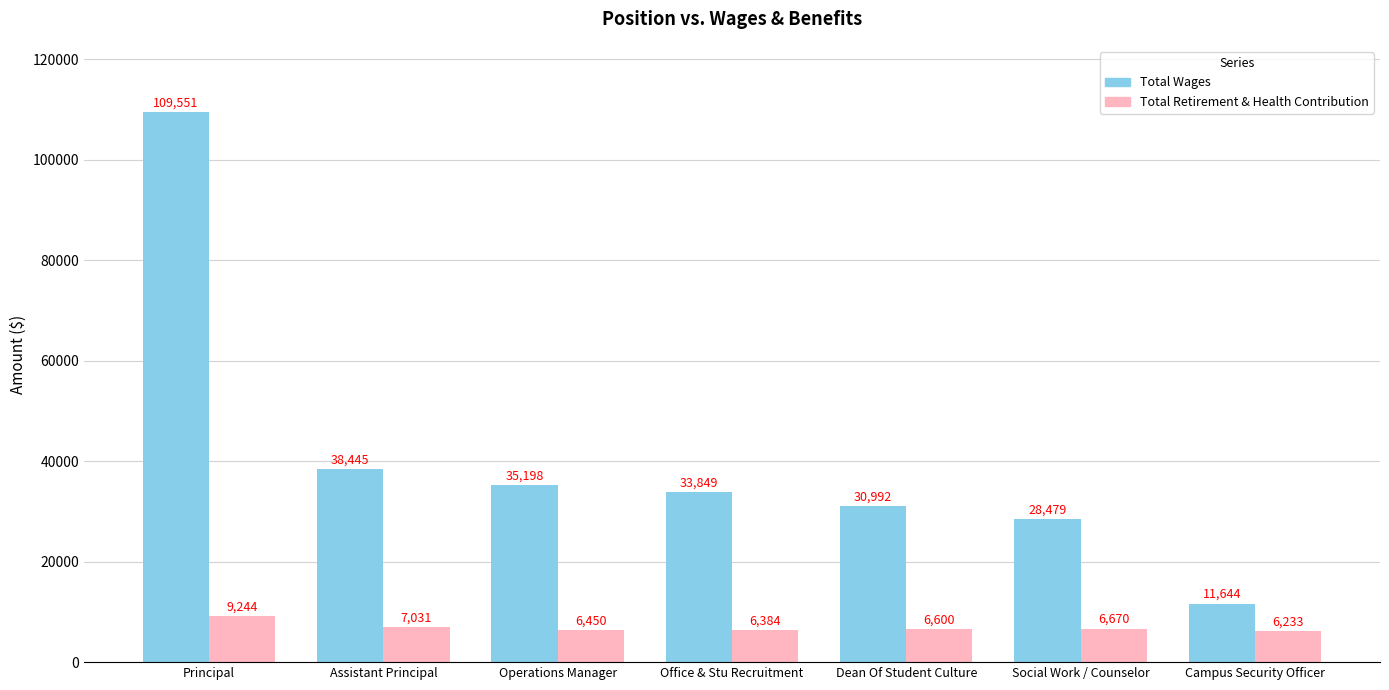

What is the average value of the Total Wages series?

41165